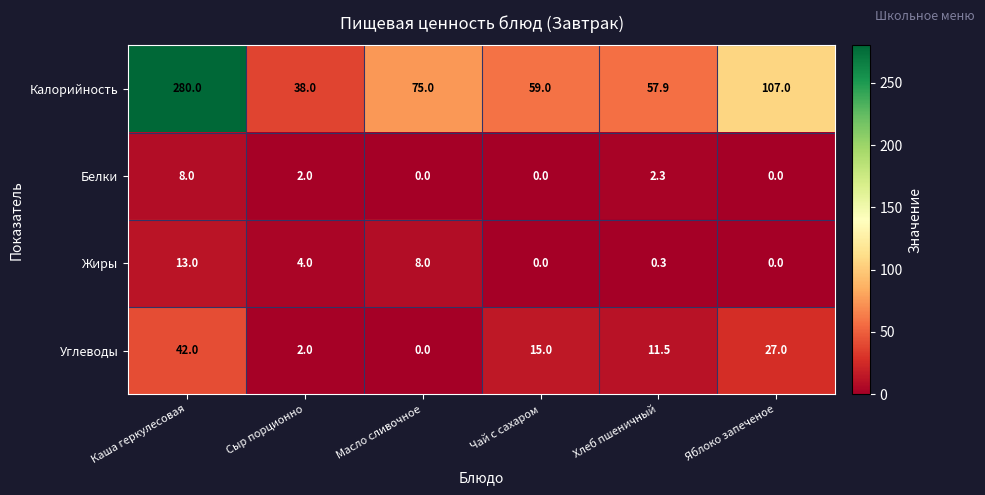

Reading left to right, extract all data points from this chart.

Калорийность: 280.0	38.0	75.0	59.0	57.9	107.0
Белки: 8.0	2.0	0.0	0.0	2.3	0.0
Жиры: 13.0	4.0	8.0	0.0	0.3	0.0
Углеводы: 42.0	2.0	0.0	15.0	11.5	27.0